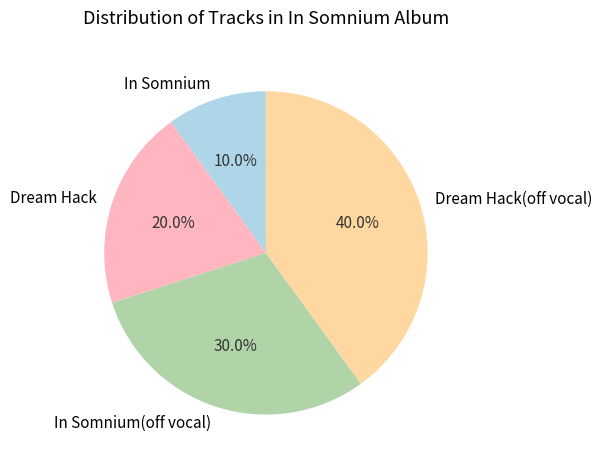

To the nearest percent, what is the combined percentage of Dream Hack(off vocal) and In Somnium(off vocal)?

70%